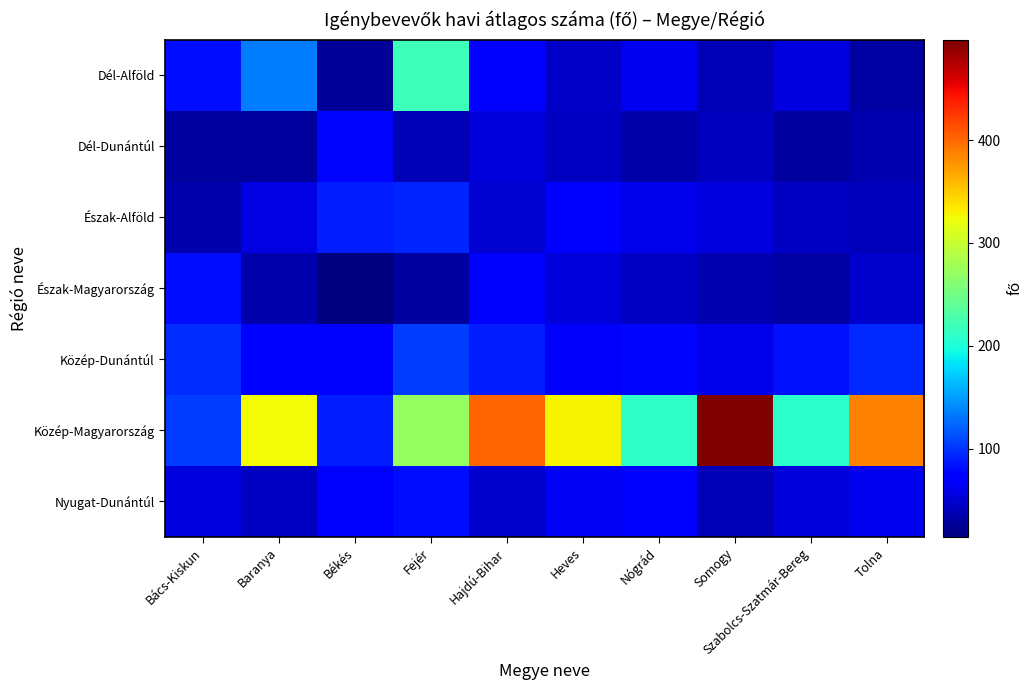

At how many categories does at least one series exceed 126?

8